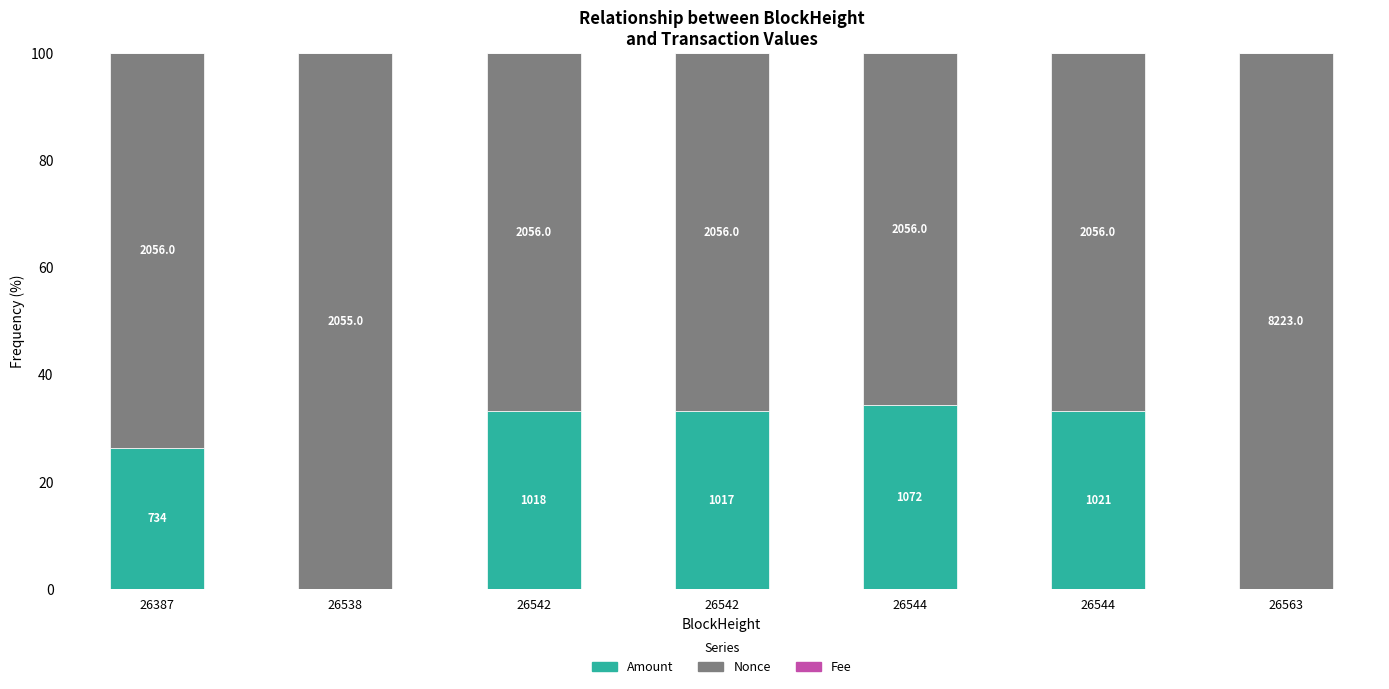

Which series has the widest spread of values?

Nonce